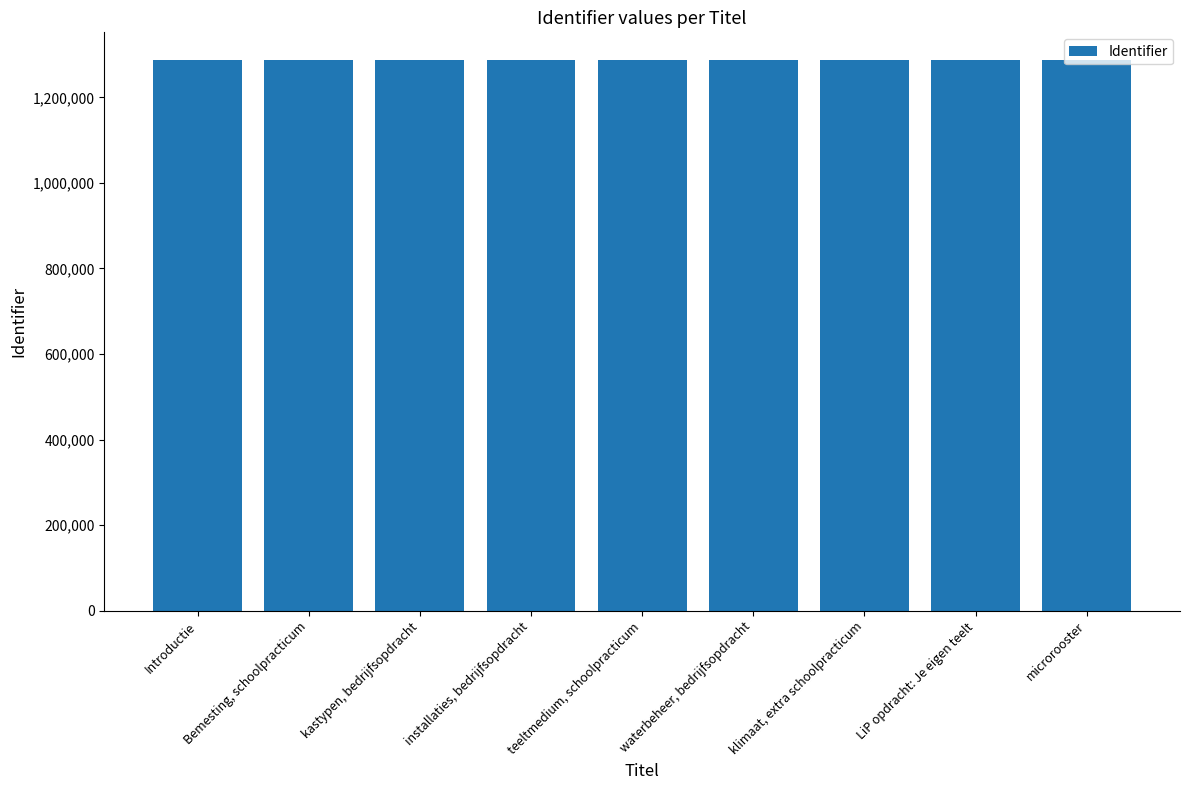

What is the maximum value shown in the chart?

1287608